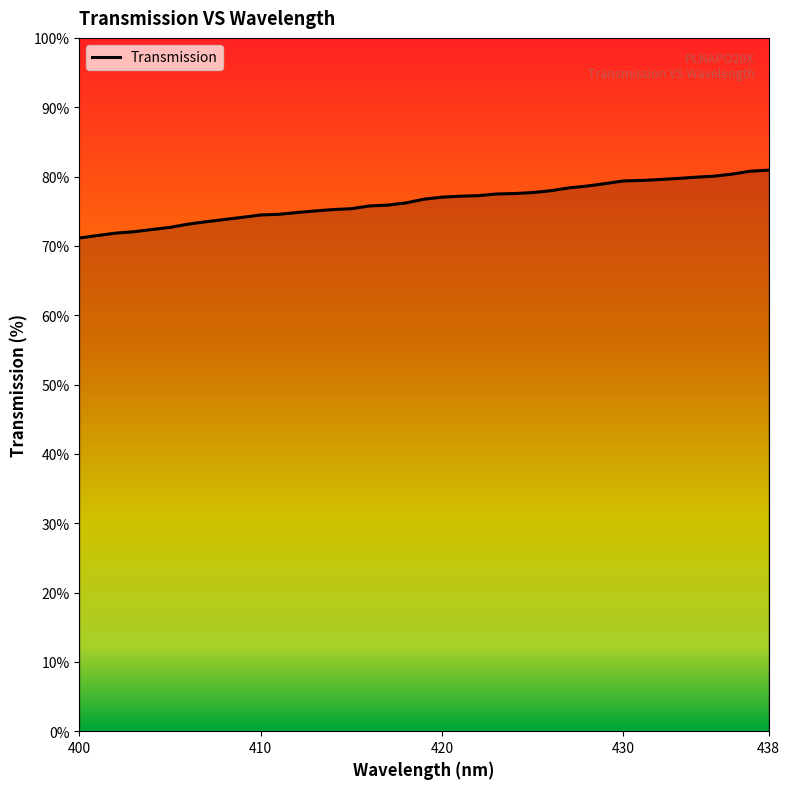

What is the smallest value displayed?

71.1